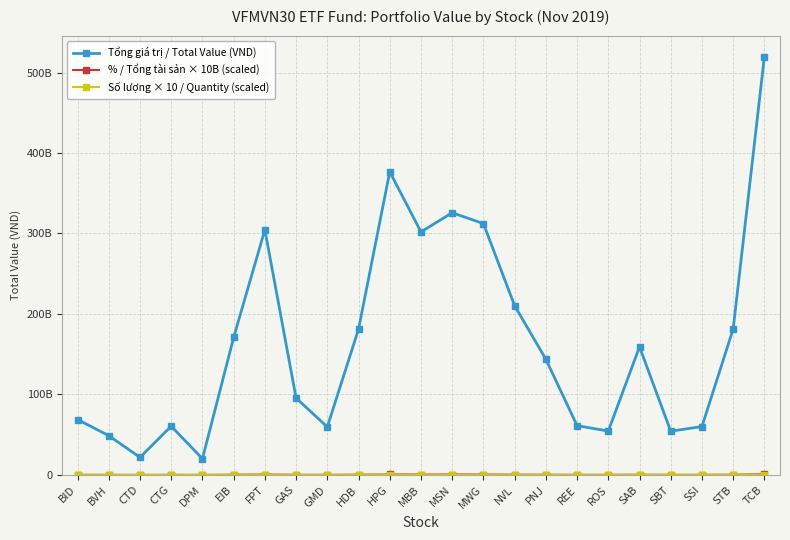

What is the label of the 19th point from the right?

DPM